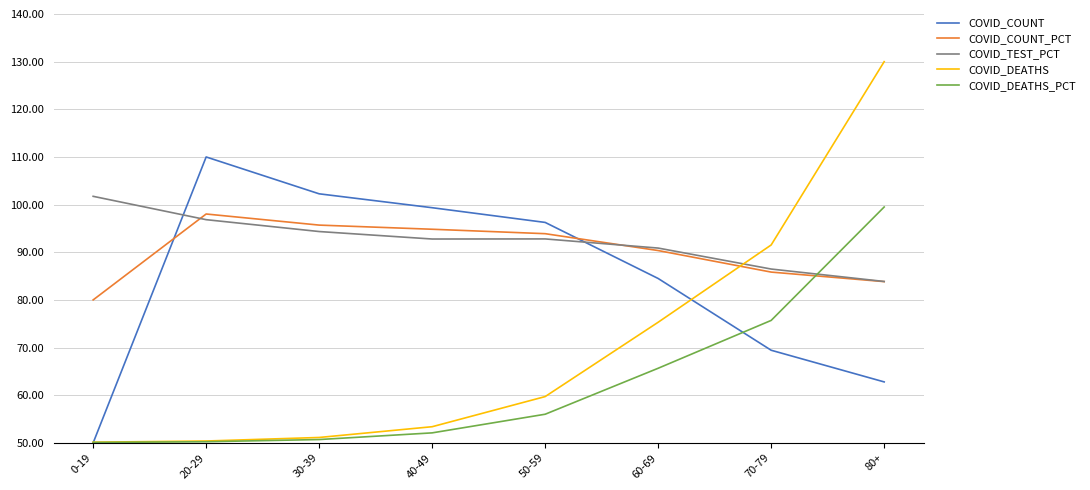

Does the chart display data point markers on the line(s)?

No